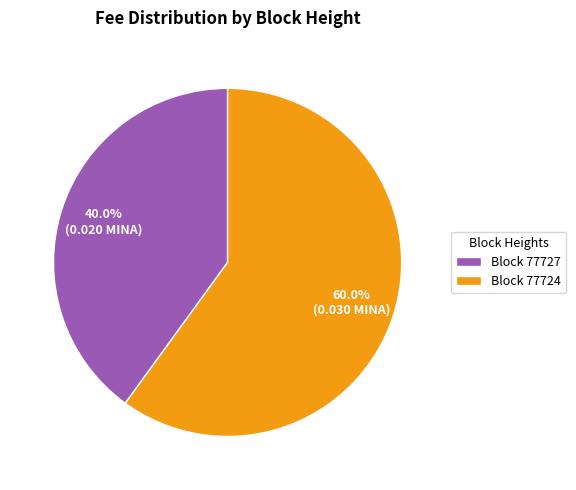

What is the ratio of the value at Block 77724 to the value at Block 77727?

1.5